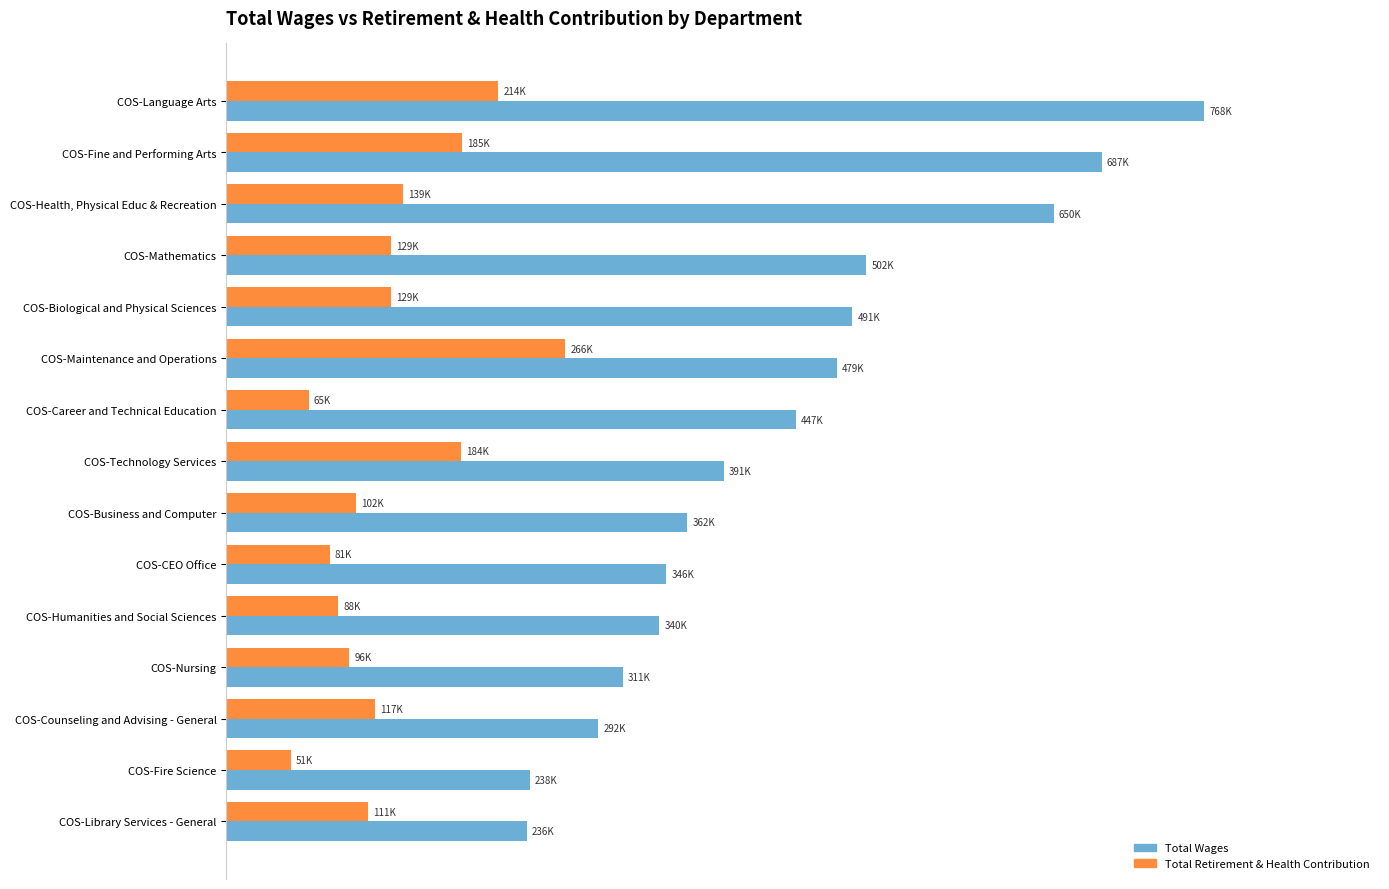

What are all the series names shown in the legend?

Total Wages, Total Retirement & Health Contribution